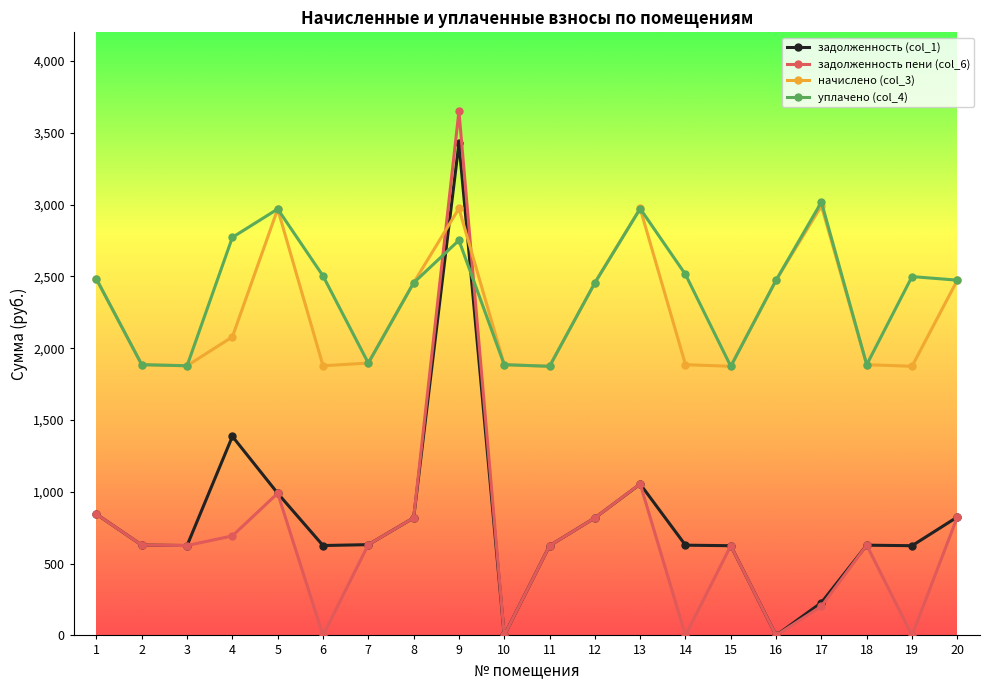

At which category does задолженность (col_1) reach its first local peak?

4